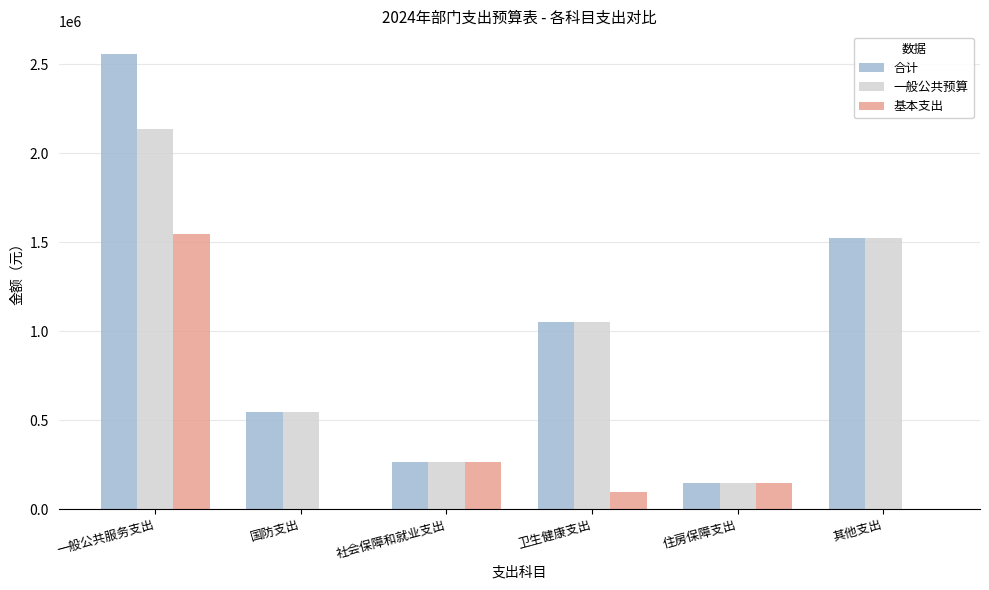

At which label does 一般公共预算 first exceed 1049338?

一般公共服务支出